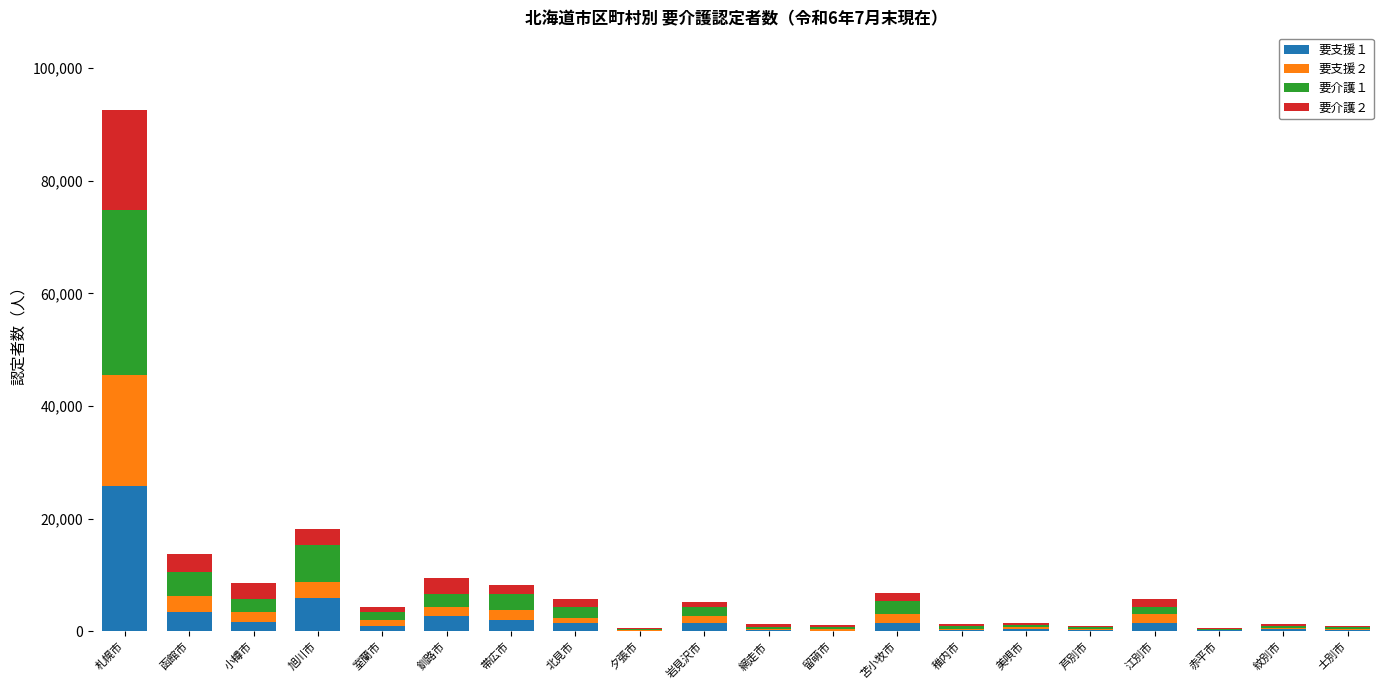

At which category is the sum across all series the highest?

札幌市